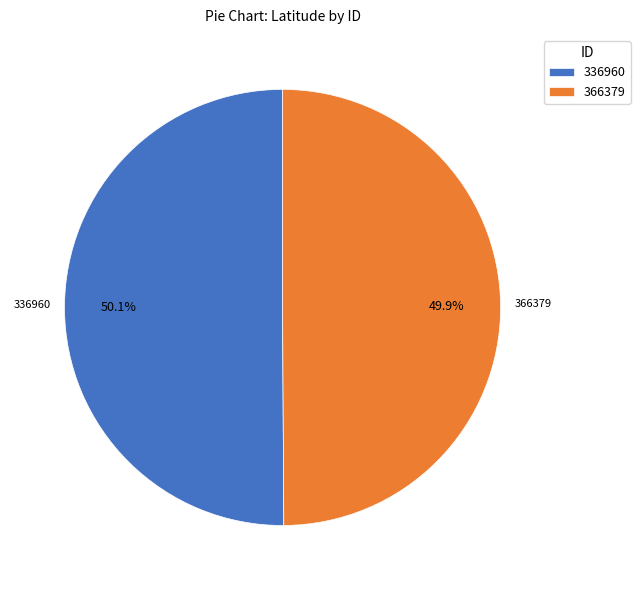

Approximately how many times larger is the value at 336960 compared to 366379?

1.0